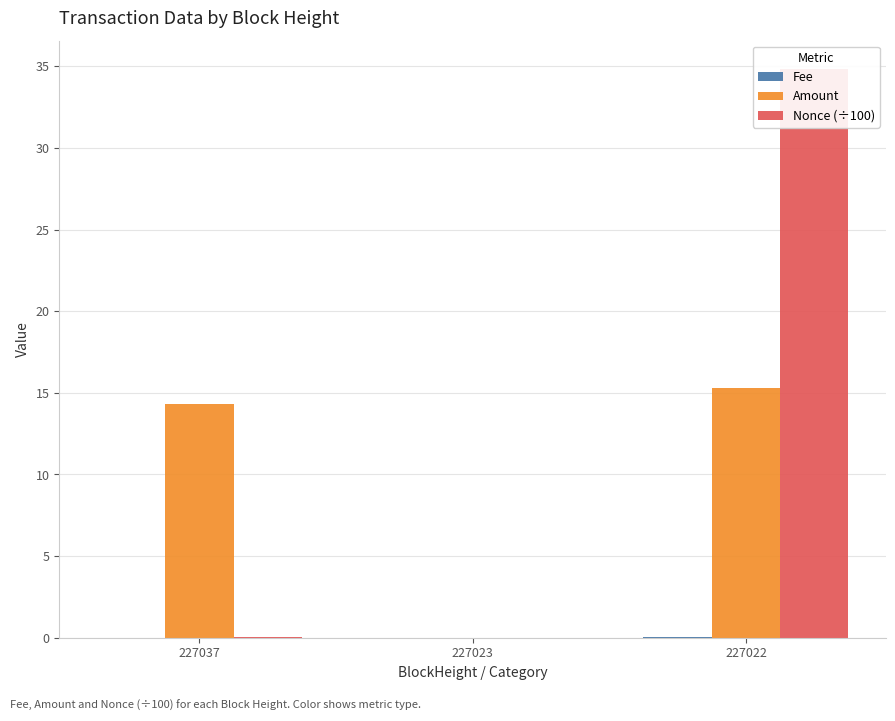

How many values in the Amount series exceed 14?

2